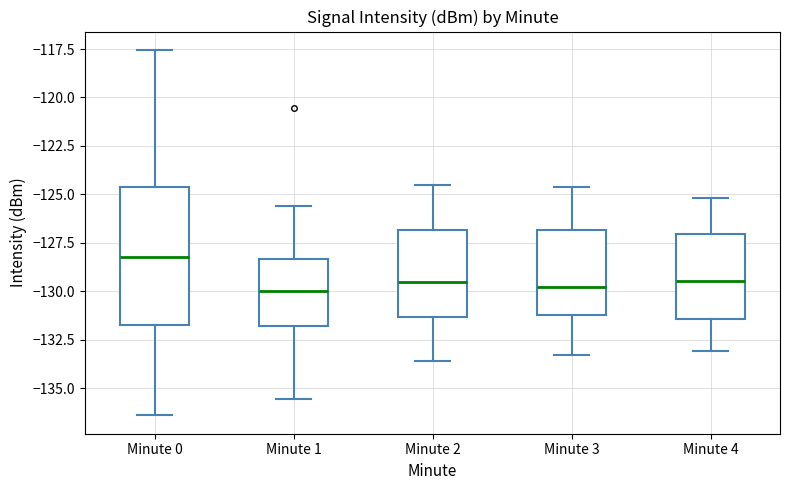

Which box is the tallest, from its lower edge to its upper edge?

Minute 0